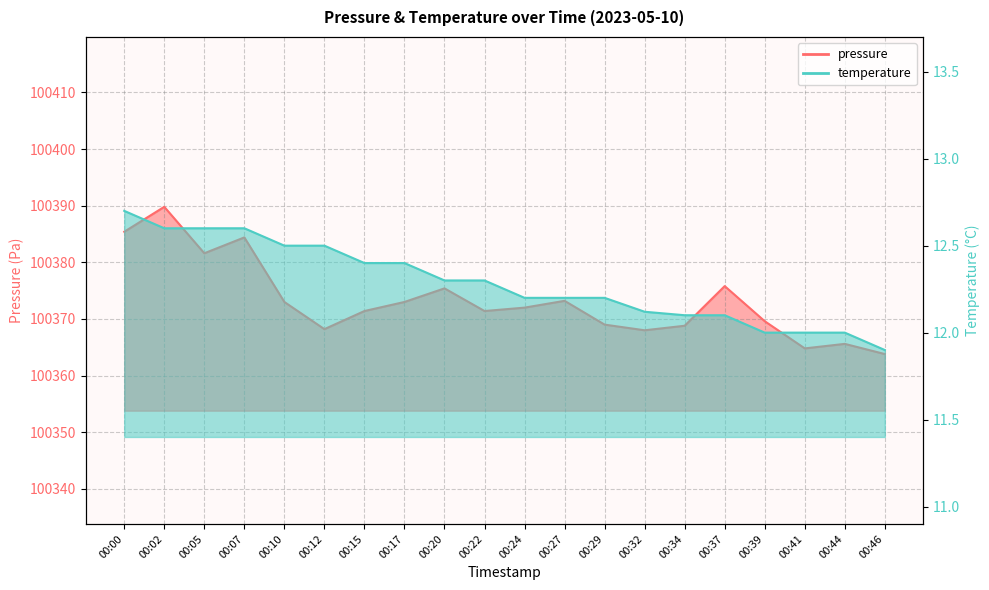

Is the value of pressure at 00:29 greater than the value of temperature at 00:02?

Yes